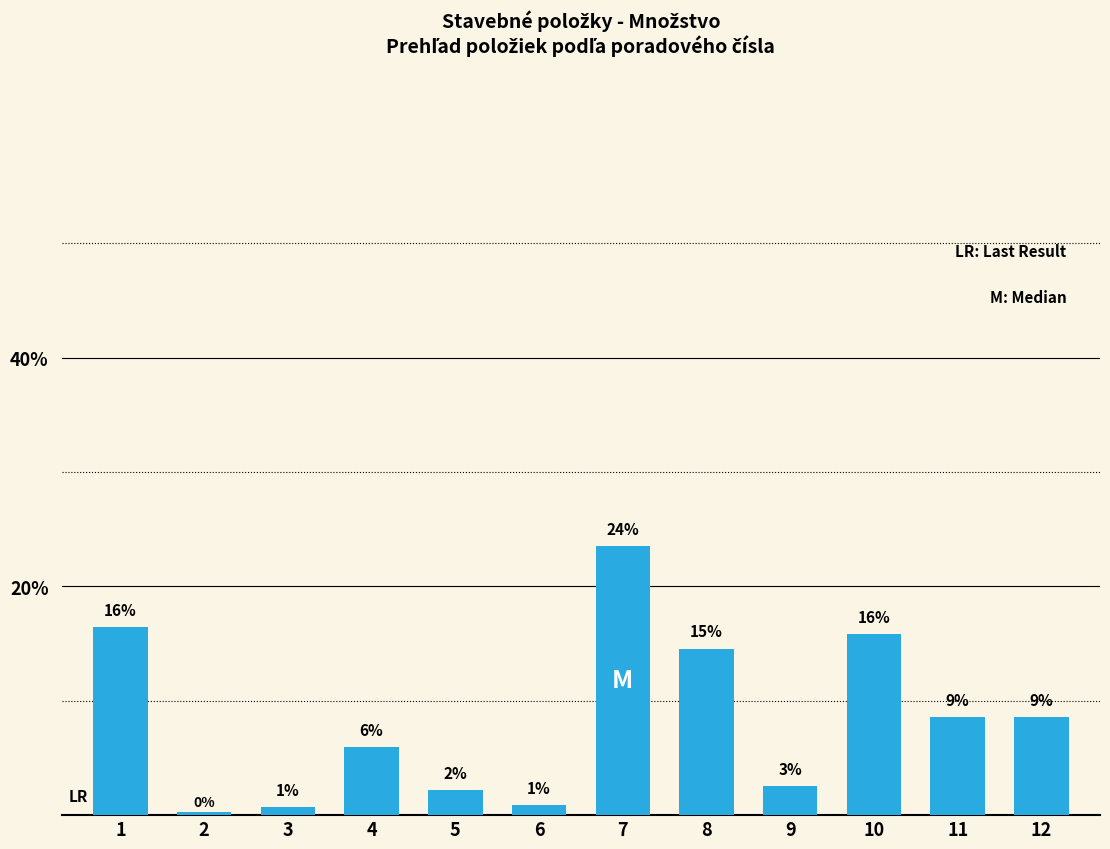

List the labels in order of value, largest first.

7, 1, 10, 8, 11, 12, 4, 9, 5, 6, 3, 2